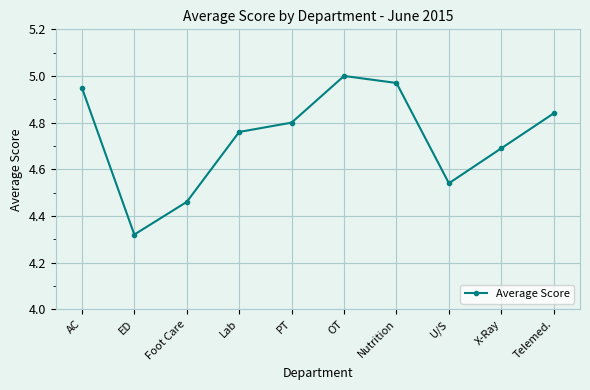

List the labels in order of value, smallest first.

ED, Foot Care, U/S, X-Ray, Lab, PT, Telemed., AC, Nutrition, OT